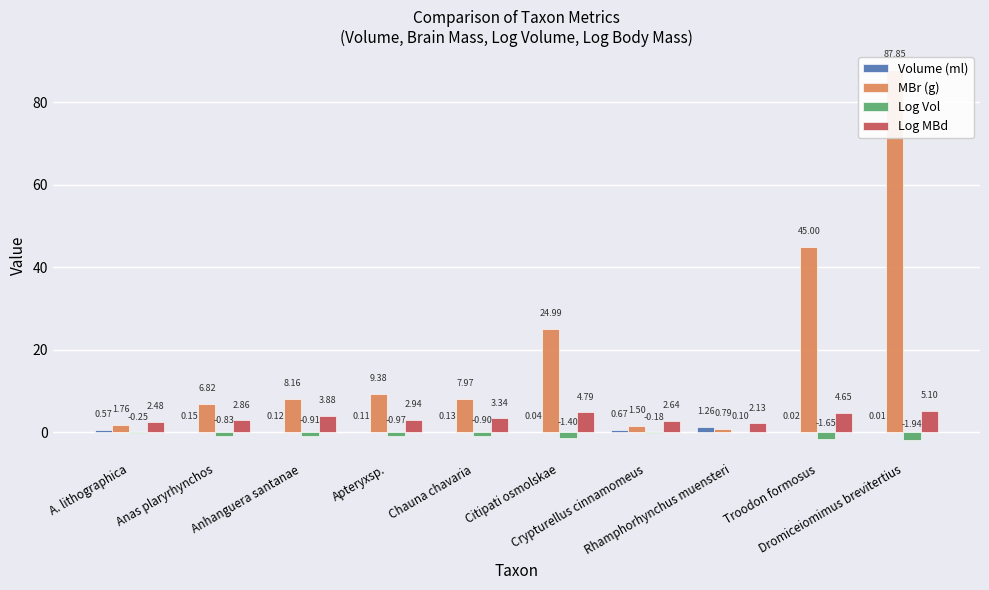

Which series has the largest total across all categories?

MBr (g)